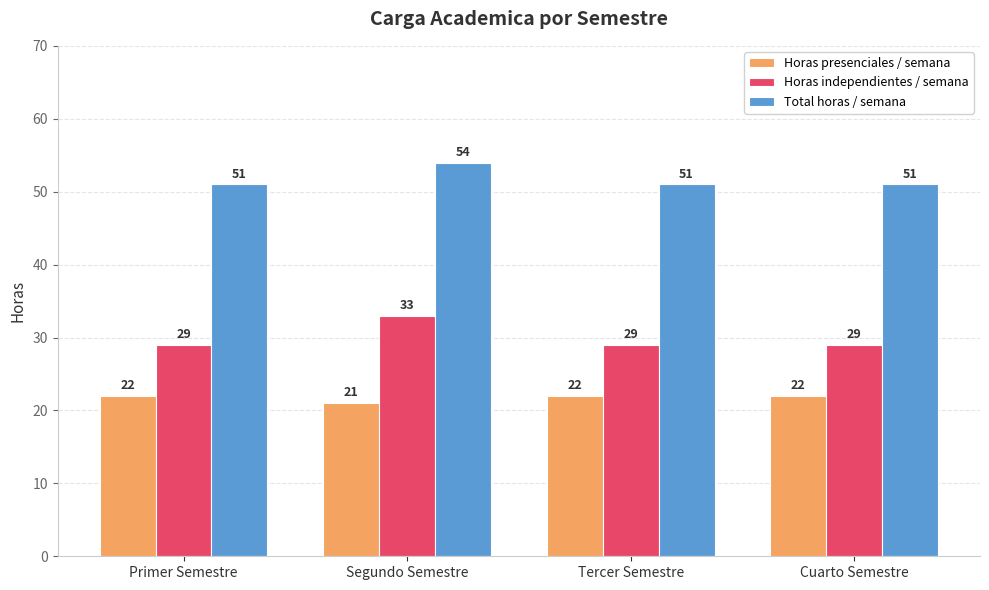

Rank the series by their maximum value, from lowest to highest.

Horas presenciales / semana, Horas independientes / semana, Total horas / semana